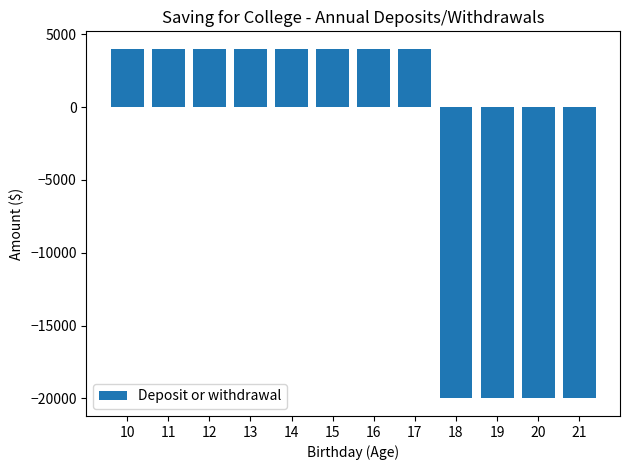

What is the value of the 1st bar from the left?

4000